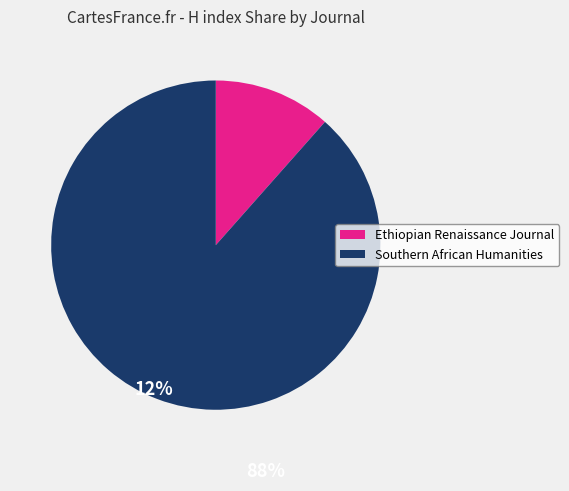

Does any single category account for the majority?

Yes